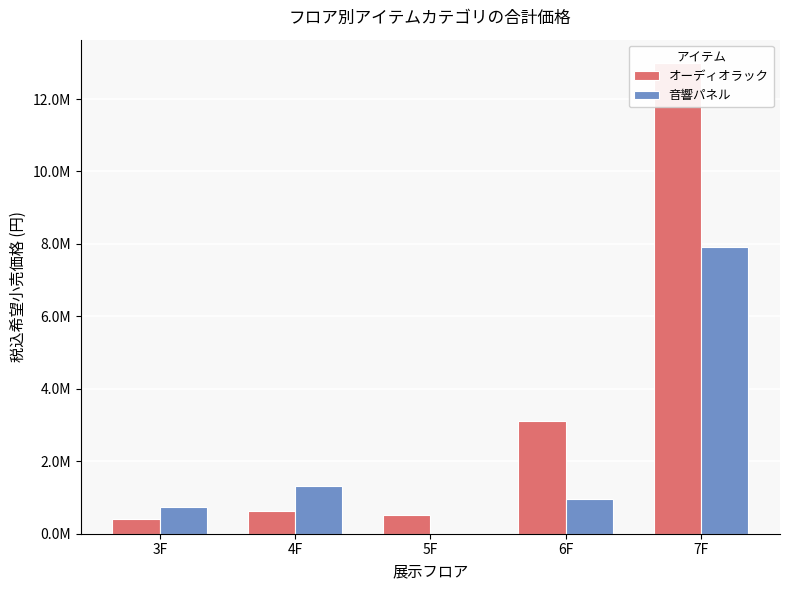

What are all the series names shown in the legend?

オーディオラック, 音響パネル